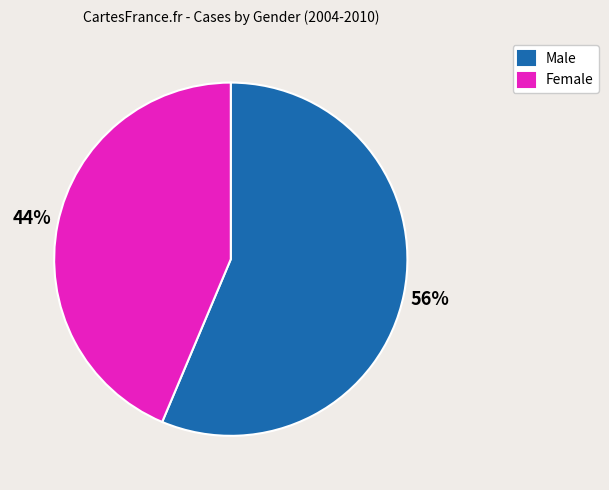

How many segments does this pie chart have?

2